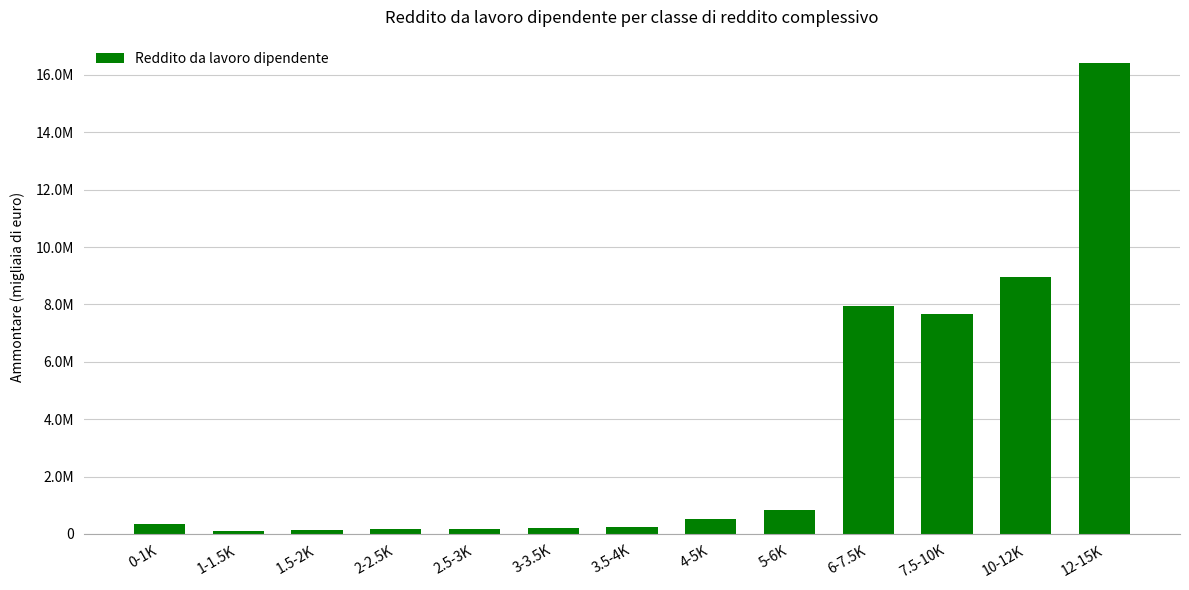

What is the average value?

3364695